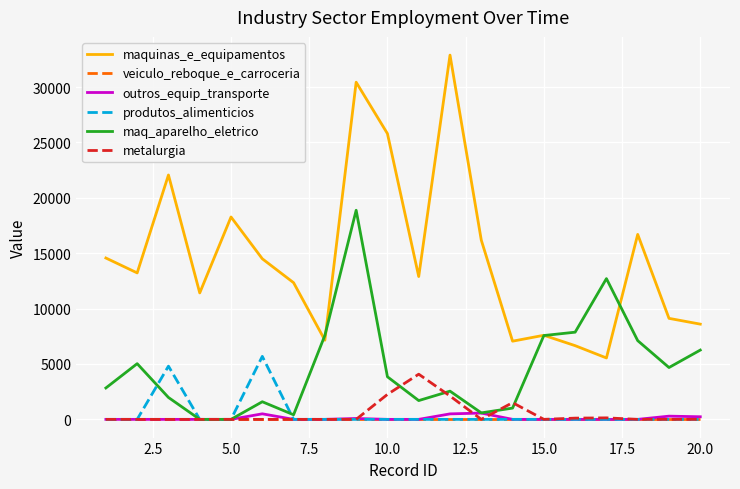

What is the greatest value displayed?

32883.7